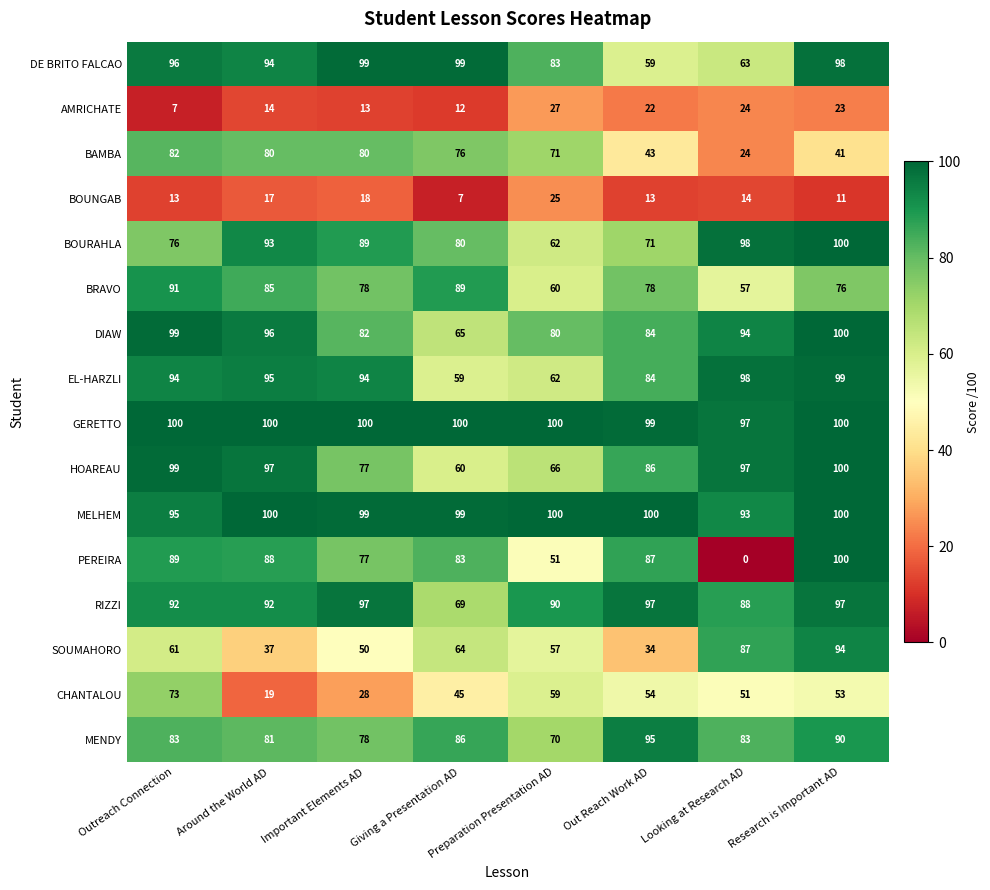

What is the difference between the EL-HARZLI values at Preparation Presentation AD and Around the World AD?

33